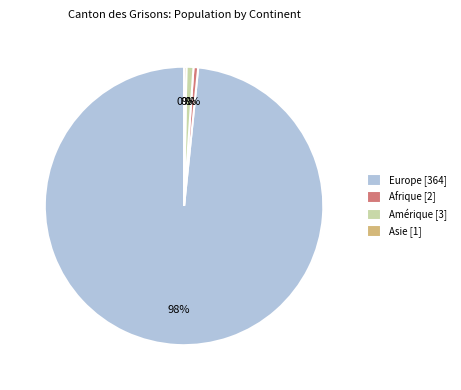

Is there a majority slice in this chart?

Yes